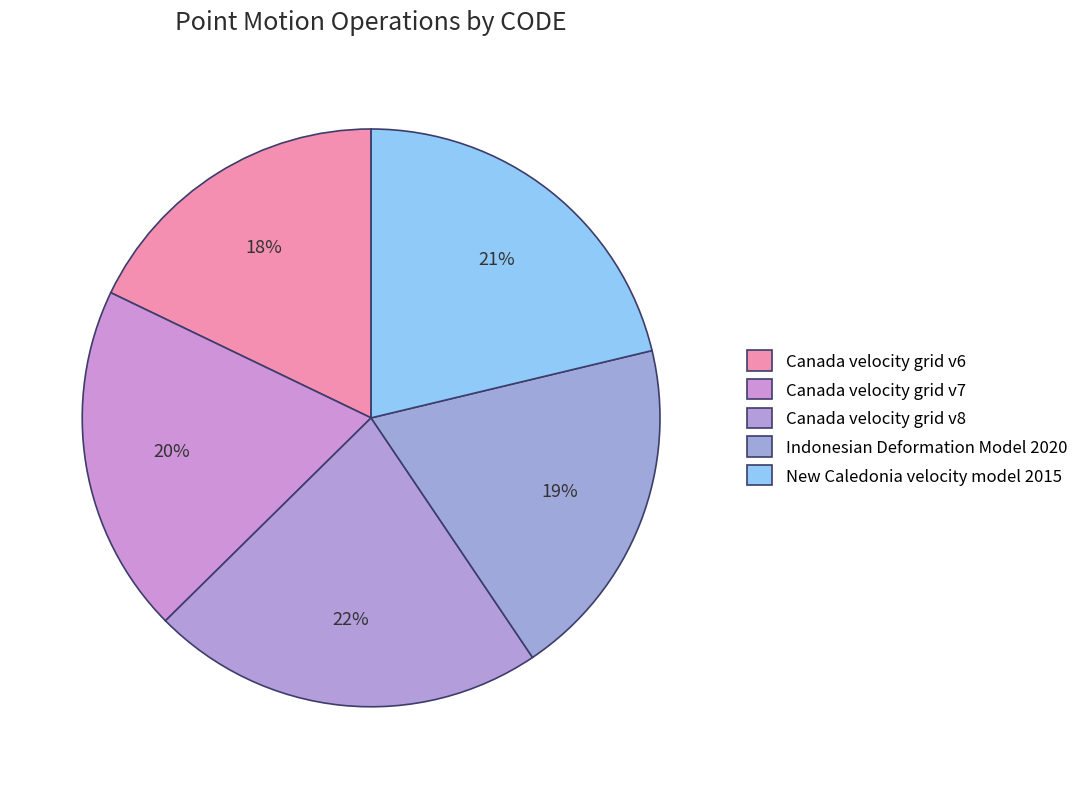

To the nearest percent, what percentage of the pie is Indonesian Deformation Model 2020?

19%